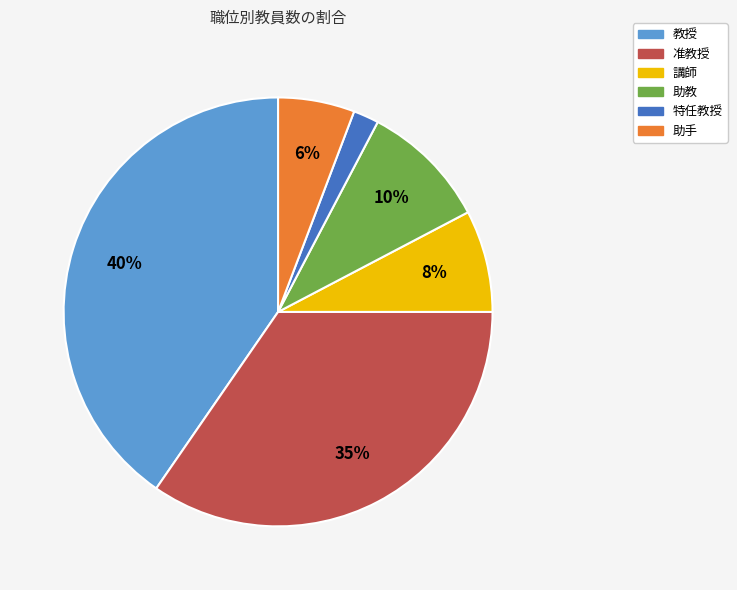

Count the number of slices in the pie.

6